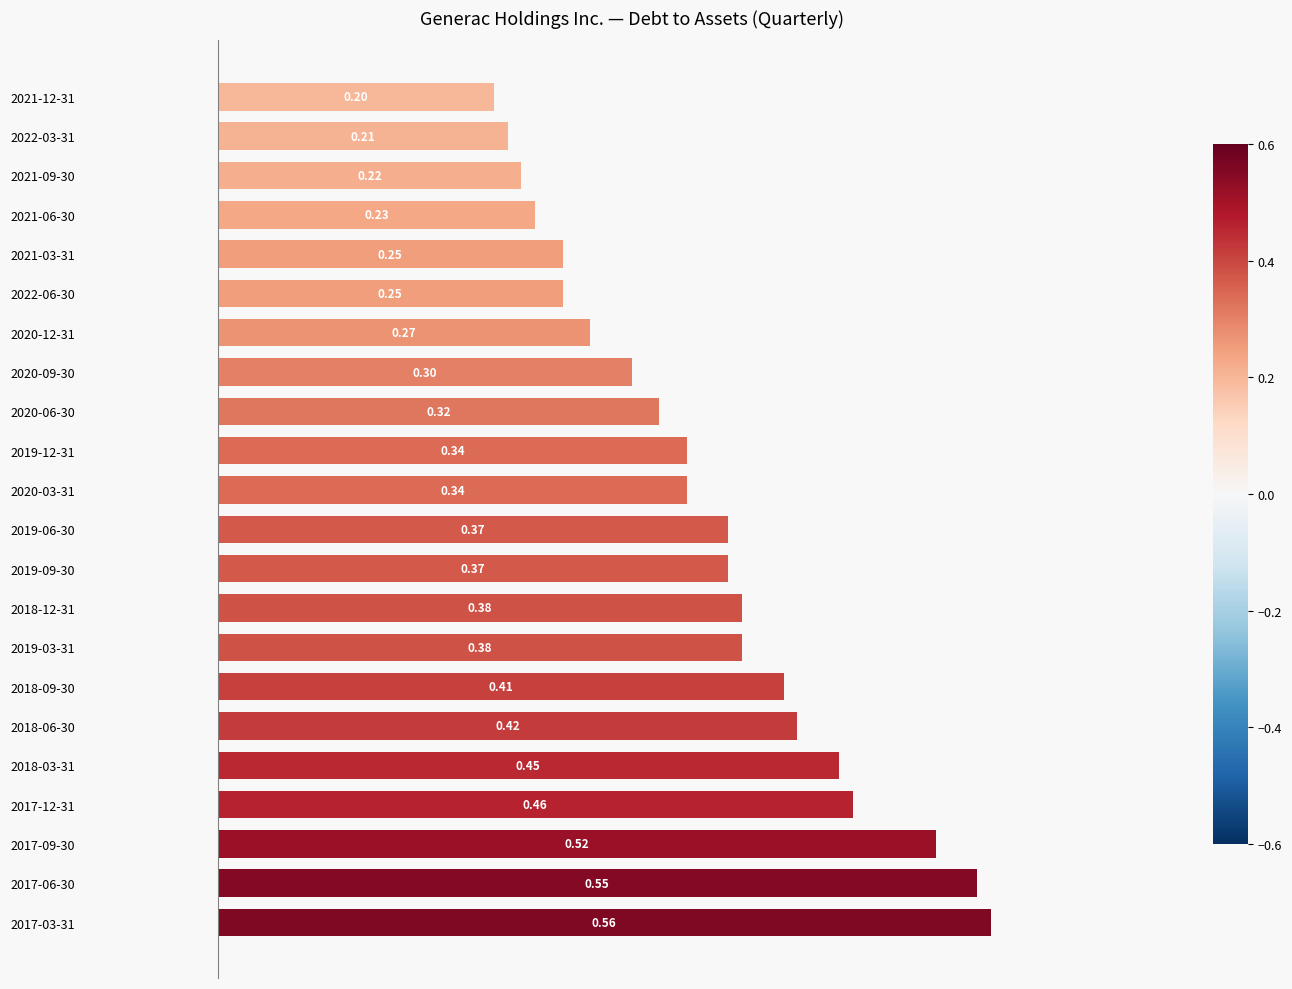

How many bars are there in total?

22